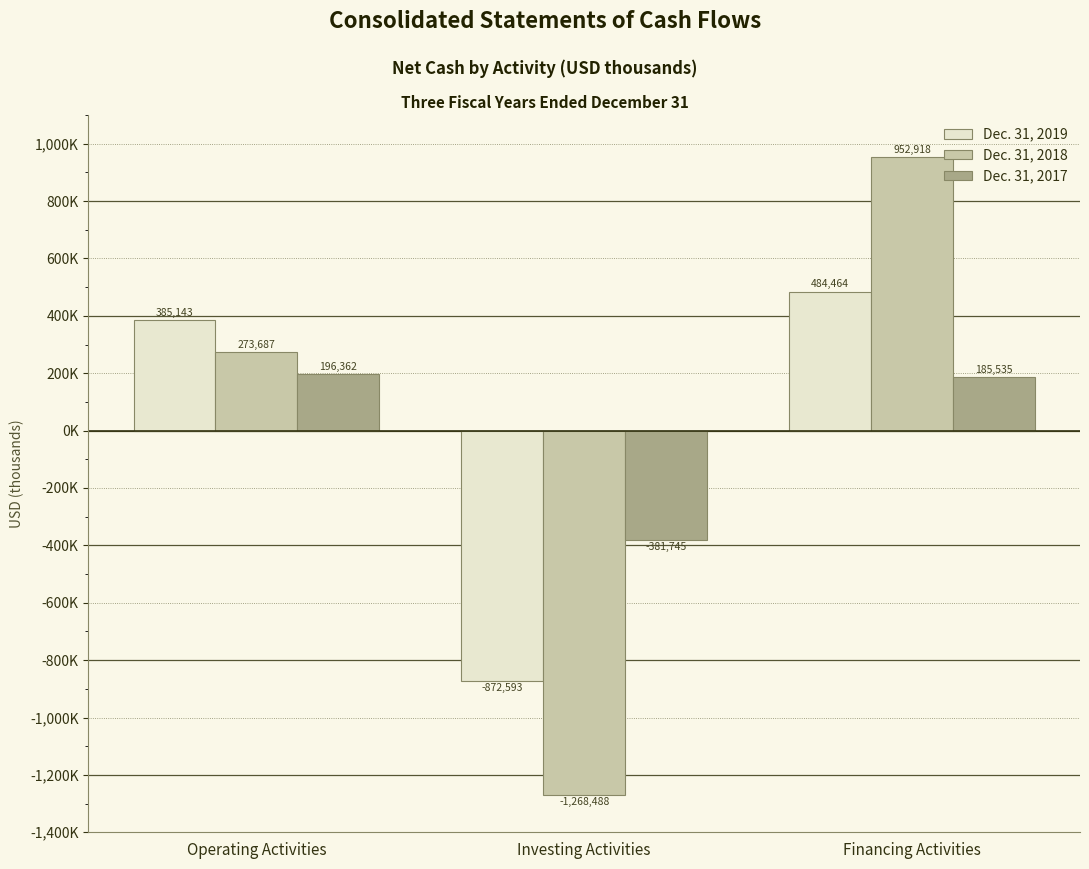

The Dec. 31, 2017 series shows 62631 at Operating Activities. True or false?

False